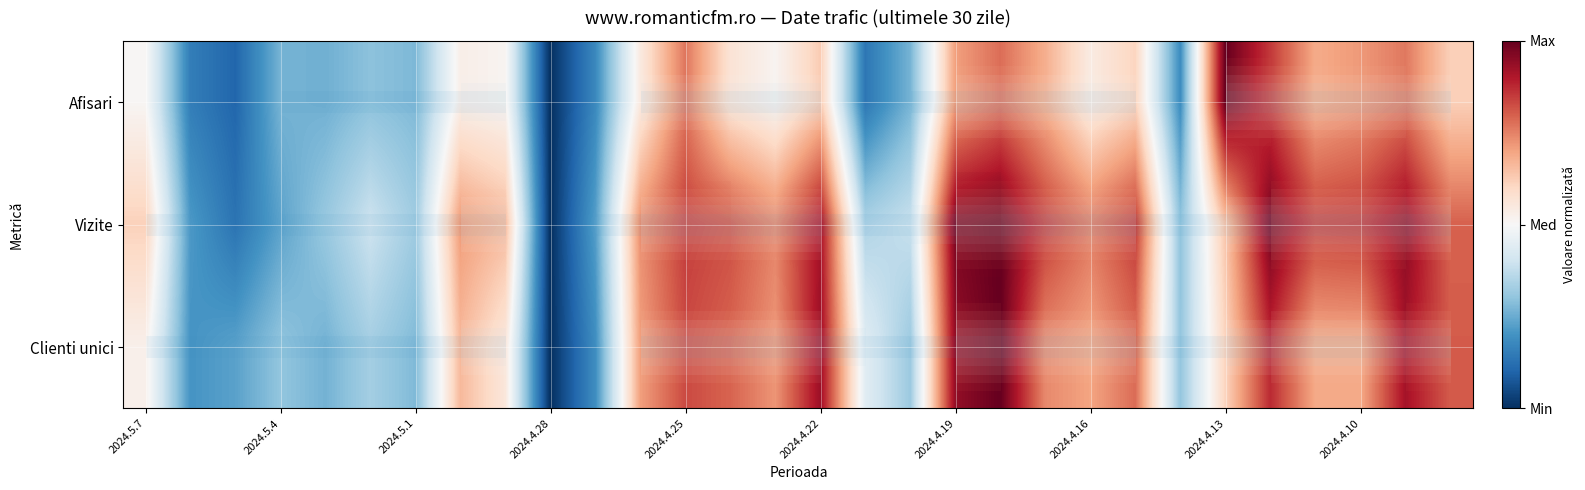

At how many categories does at least one series exceed 0?

29